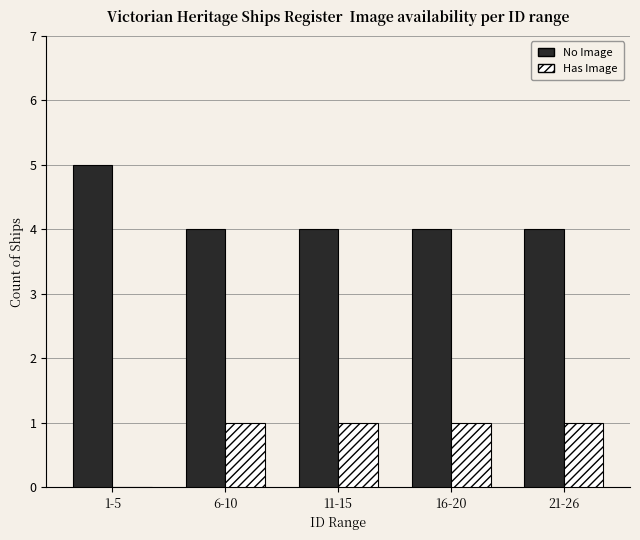

Reading right to left, extract all data points from this chart.

No Image: 21-26=4	16-20=4	11-15=4	6-10=4	1-5=5
Has Image: 21-26=1	16-20=1	11-15=1	6-10=1	1-5=0